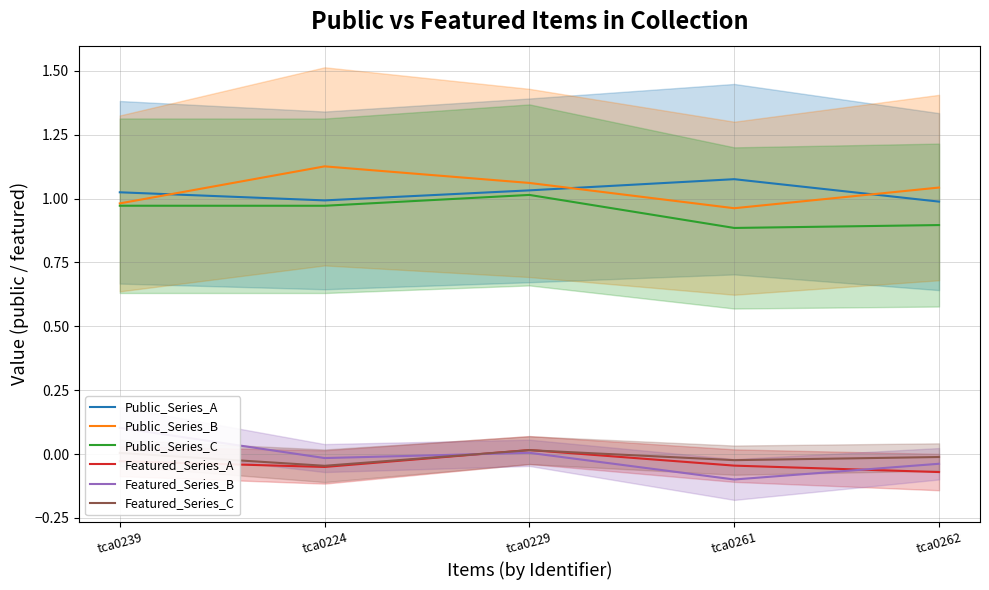

How many data points does each series have?

5